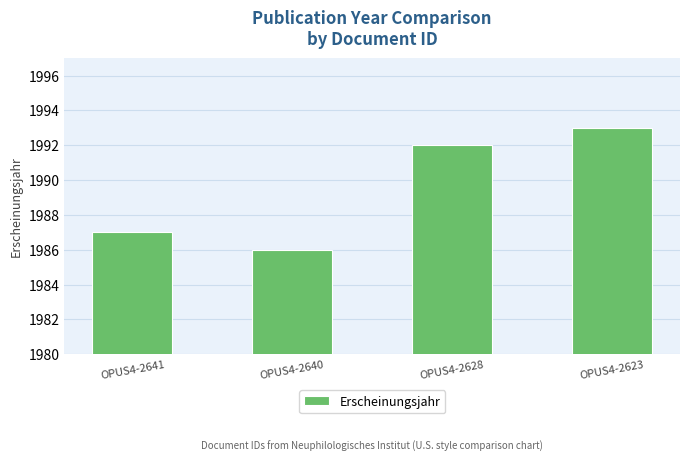

Are the bars grouped side by side (vs. stacked)?

No